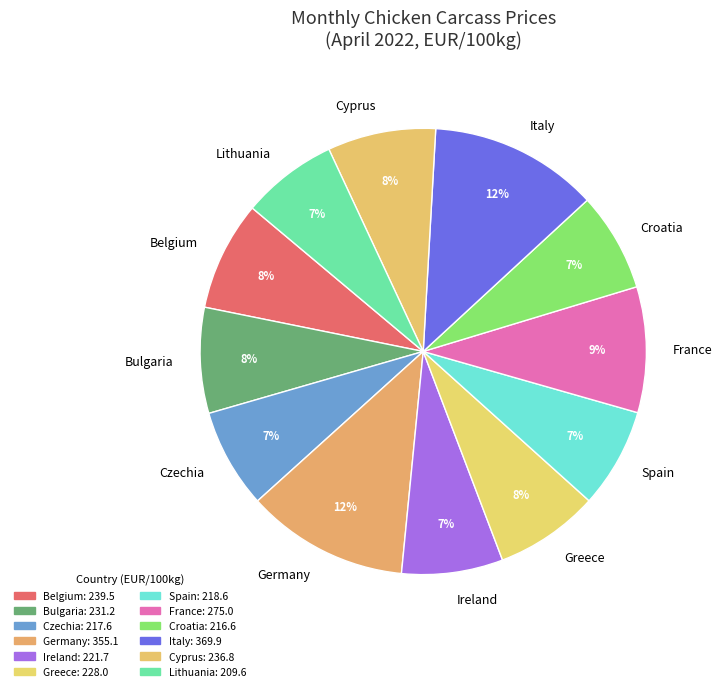

The Germany slice represents 12% of the pie. True or false?

True